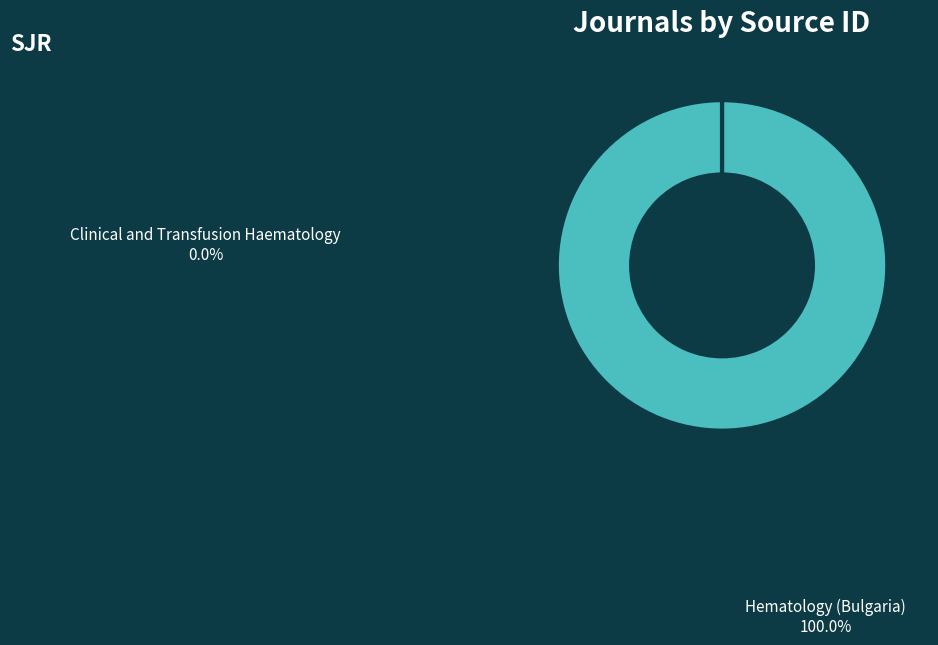

Is there any slice that represents more than half of the pie?

Yes